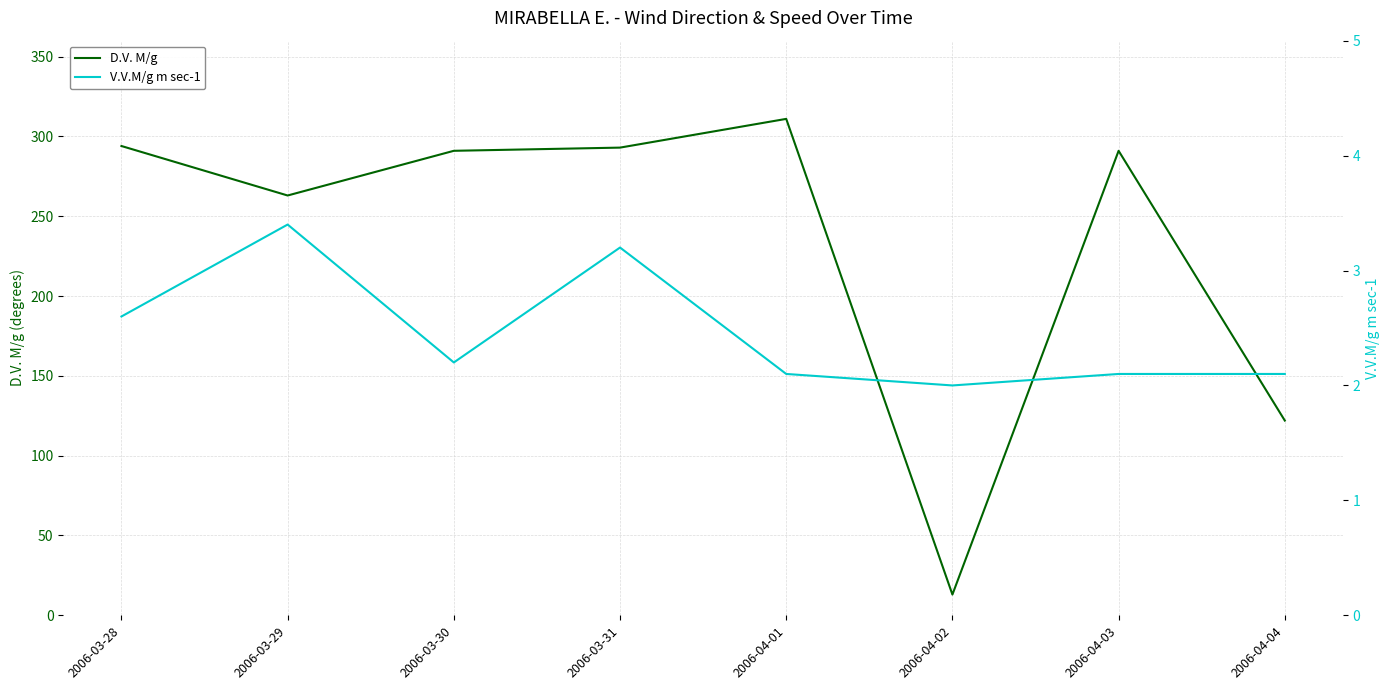

Reading right to left, transcribe all the data shown in this chart.

D.V. M/g: 2006-04-04=122.0	2006-04-03=291.0	2006-04-02=13.0	2006-04-01=311.0	2006-03-31=293.0	2006-03-30=291.0	2006-03-29=263.0	2006-03-28=294.0
V.V.M/g m sec-1: 2006-04-04=2.1	2006-04-03=2.1	2006-04-02=2.0	2006-04-01=2.1	2006-03-31=3.2	2006-03-30=2.2	2006-03-29=3.4	2006-03-28=2.6